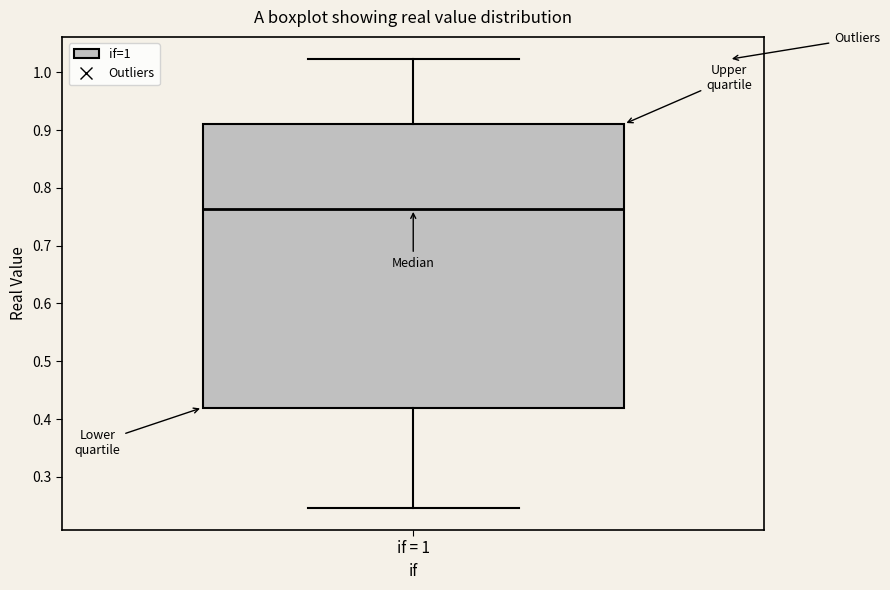

Where does the median line of the box for if = 1 sit on the y-axis? The values are not printed on the chart, so give them approximately, as read against the axis.

0.76